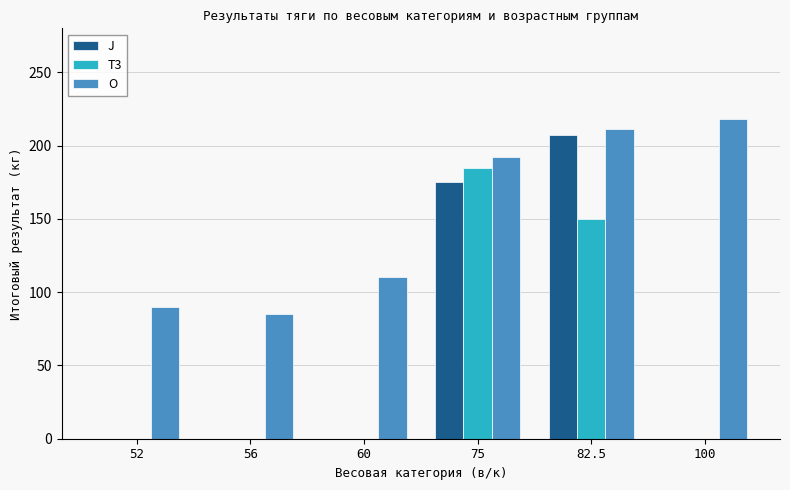

What is the highest value of the J series?

207.5